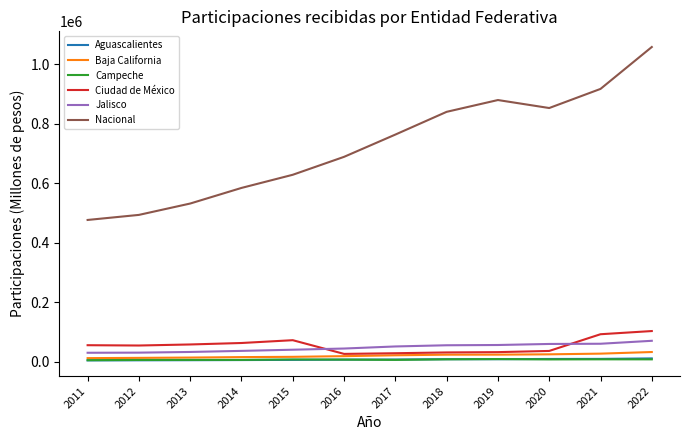

What is the difference between the Baja California values at 2015 and 2017?

5198.7